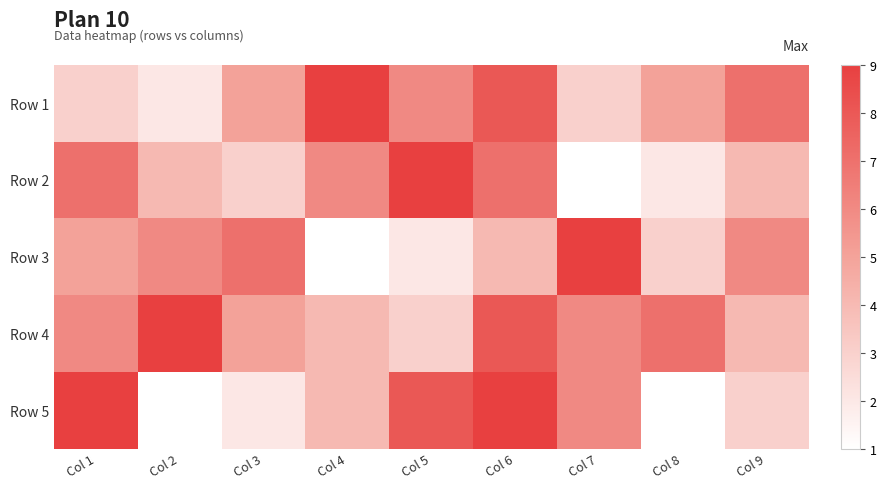

Reading left to right, transcribe all the data shown in this chart.

Row 1: Col 1=3	Col 2=2	Col 3=5	Col 4=9	Col 5=6	Col 6=8	Col 7=3	Col 8=5	Col 9=7
Row 2: Col 1=7	Col 2=4	Col 3=3	Col 4=6	Col 5=9	Col 6=7	Col 7=1	Col 8=2	Col 9=4
Row 3: Col 1=5	Col 2=6	Col 3=7	Col 4=1	Col 5=2	Col 6=4	Col 7=9	Col 8=3	Col 9=6
Row 4: Col 1=6	Col 2=9	Col 3=5	Col 4=4	Col 5=3	Col 6=8	Col 7=6	Col 8=7	Col 9=4
Row 5: Col 1=9	Col 2=1	Col 3=2	Col 4=4	Col 5=8	Col 6=9	Col 7=6	Col 8=1	Col 9=3